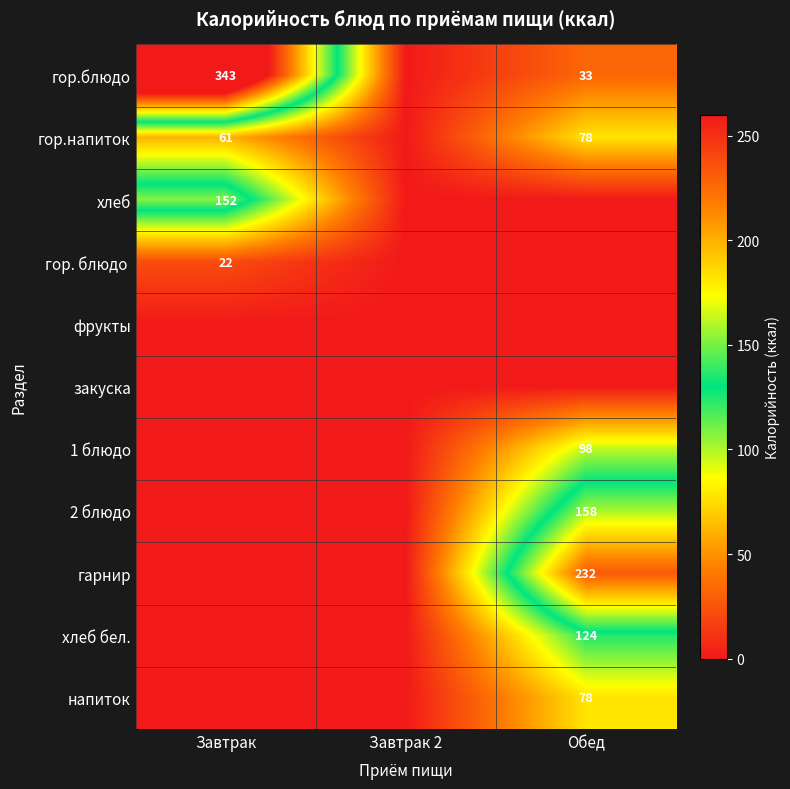

True or false: хлеб has a value of 68 at Завтрак.

False